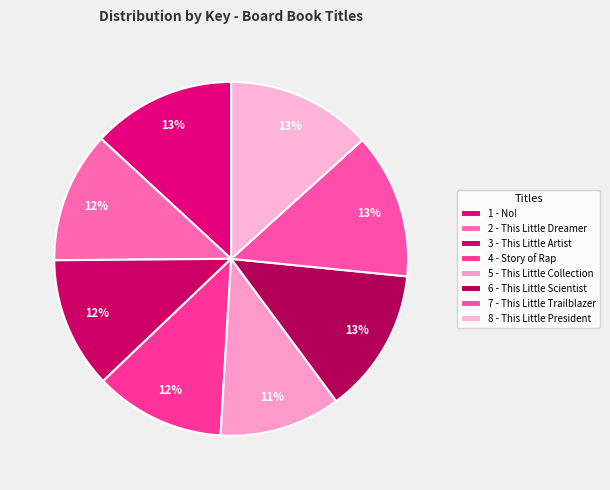

What percentage is the 4 - Story of Rap slice, to the nearest percent?

12%